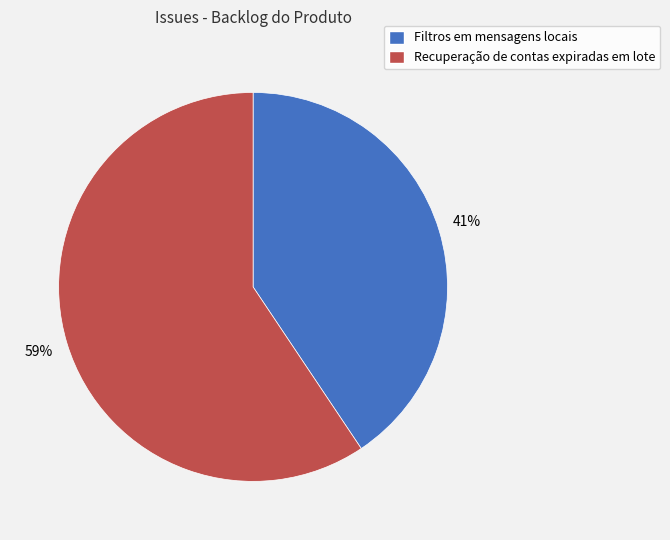

Approximately how many times larger is the value at Filtros em mensagens locais compared to Recuperação de contas expiradas em lote?

0.7